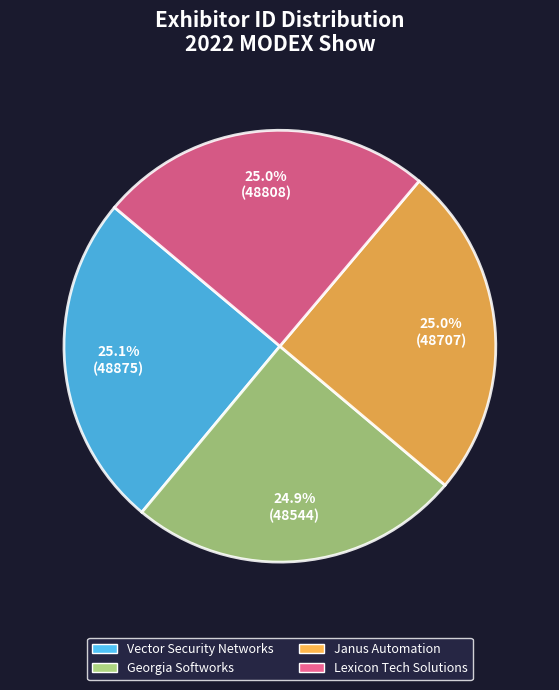

How much of the chart is everything except Vector Security Networks?

74.9%